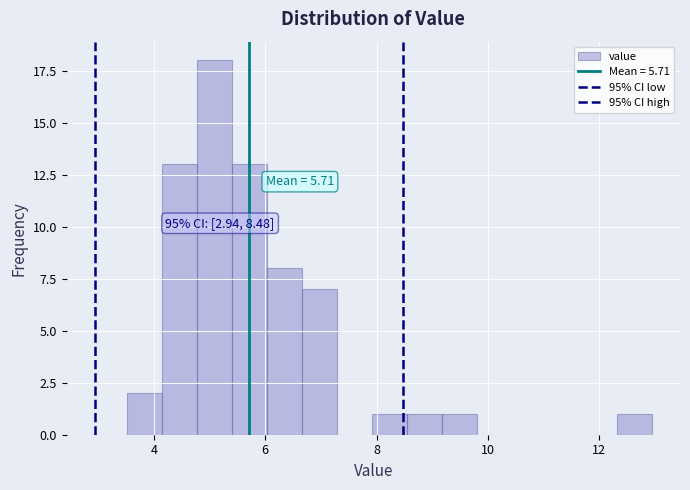

Read against the x-axis, roughly where is the centre of the tallest bar?

5.0